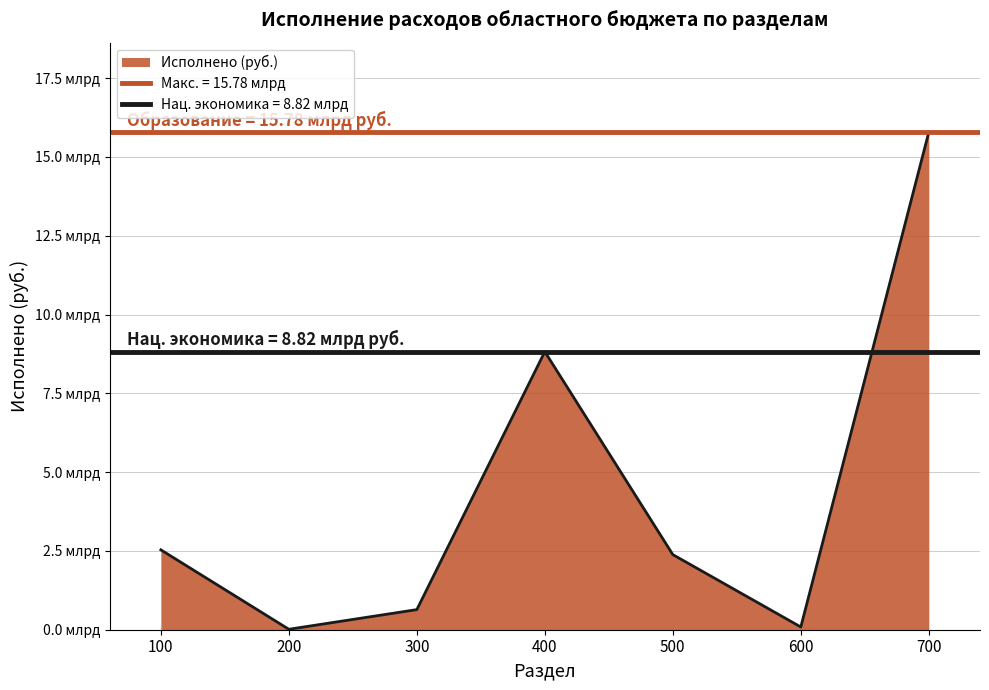

Rank the categories by value from lowest to highest.

200, 600, 300, 500, 100, 400, 700